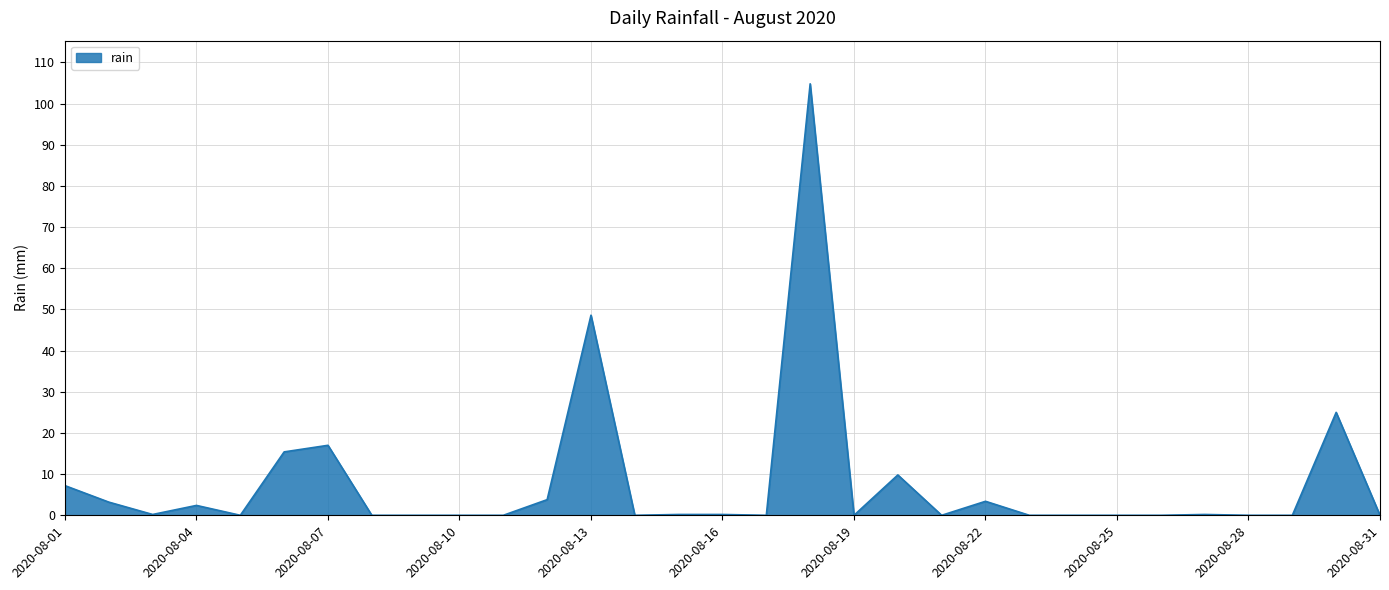

Reading left to right, transcribe all the data shown in this chart.

7.2	3.2	0.2	2.4	0.0	15.4	17.0	0.0	0.0	0.0	0.0	3.8	48.6	0.0	0.2	0.2	0.0	104.8	0.0	9.8	0.0	3.4	0.0	0.0	0.0	0.0	0.2	0.0	0.0	25.0	0.0